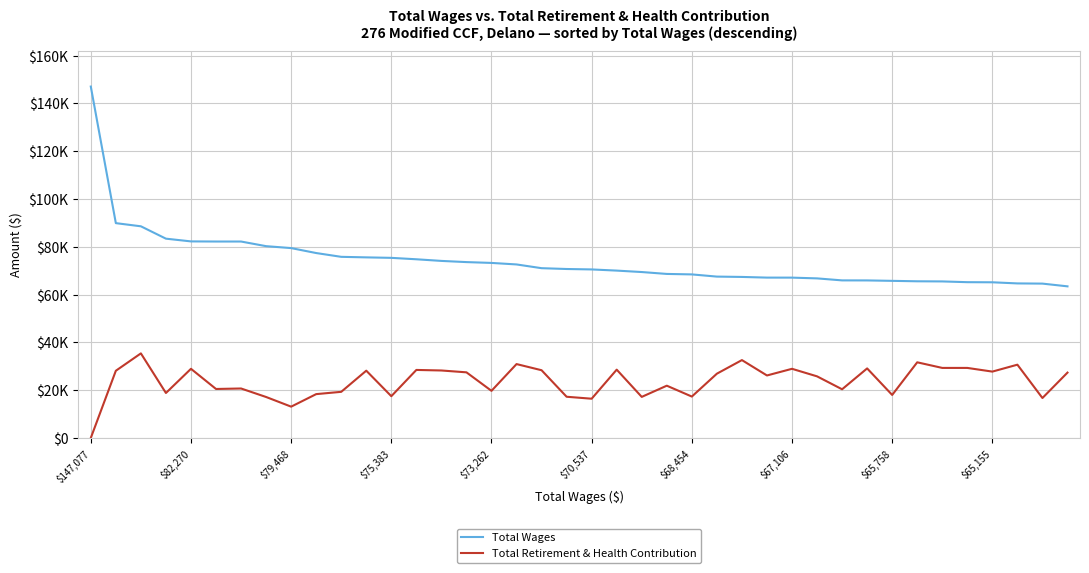

Does the chart have visible grid lines?

Yes